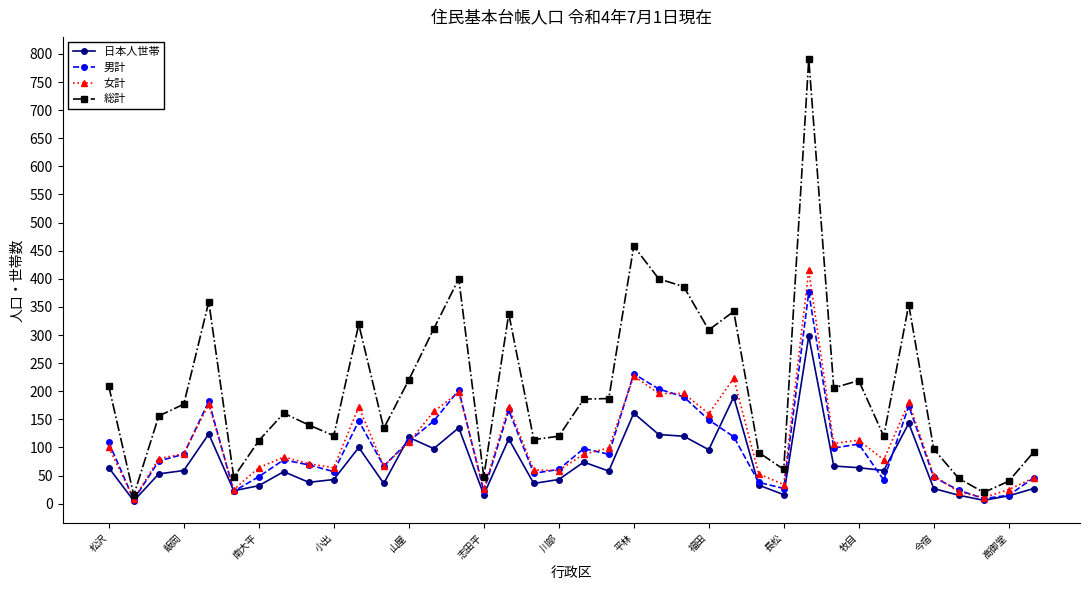

True or false: 総計 has more than 0 interior local peaks.

True